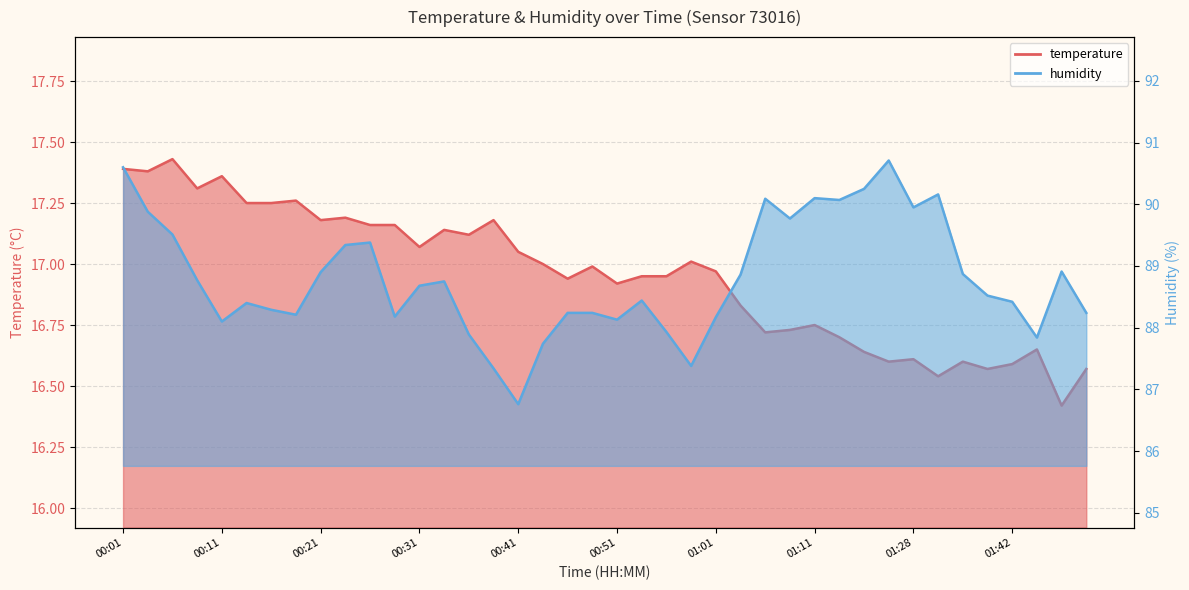

What position from the right is 01:09?

13